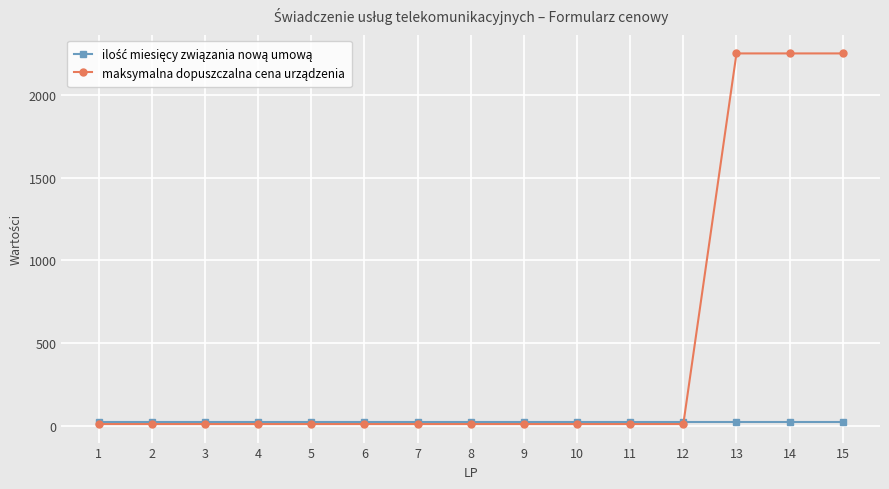

What is the value of the maksymalna dopuszczalna cena urządzenia point at the 7th from the left?

10